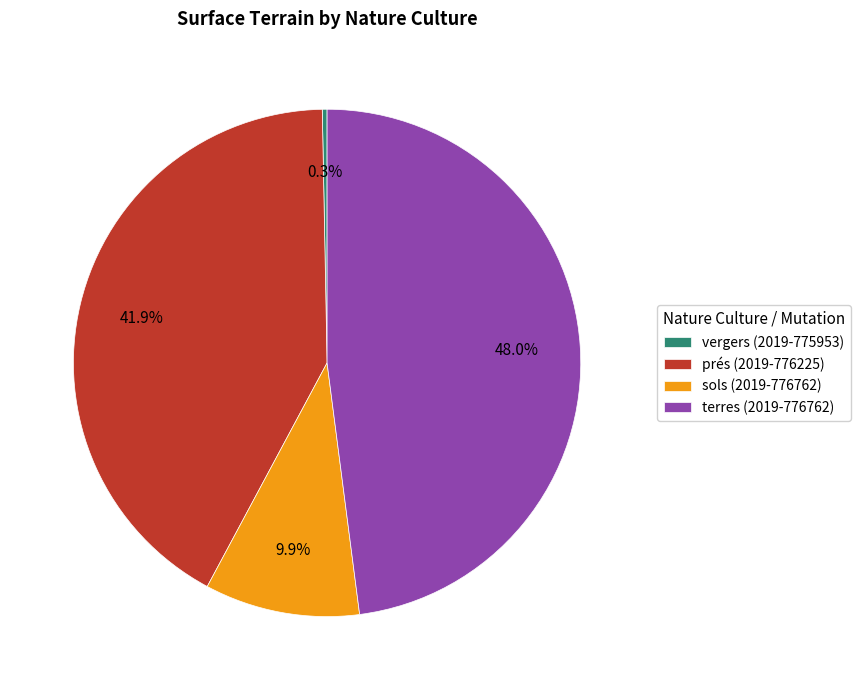

To the nearest percent, what is the difference between the sols (2019-776762) and vergers (2019-775953) slice percentages?

10%